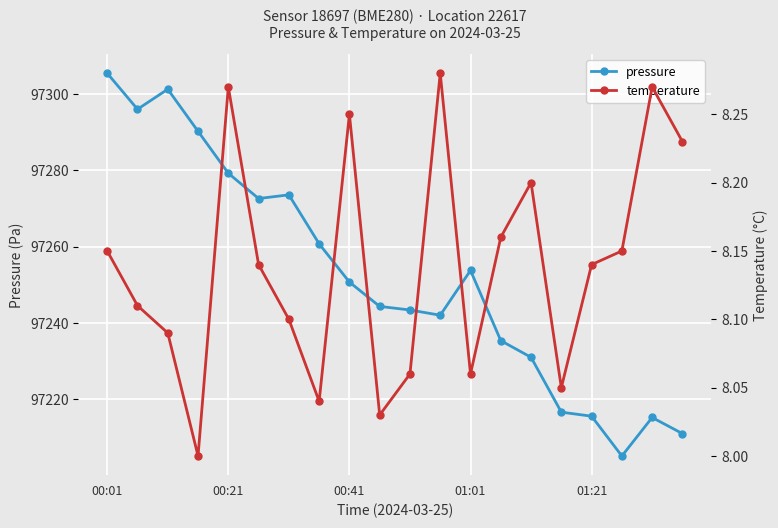

What is the lowest value of the pressure series?

97205.1